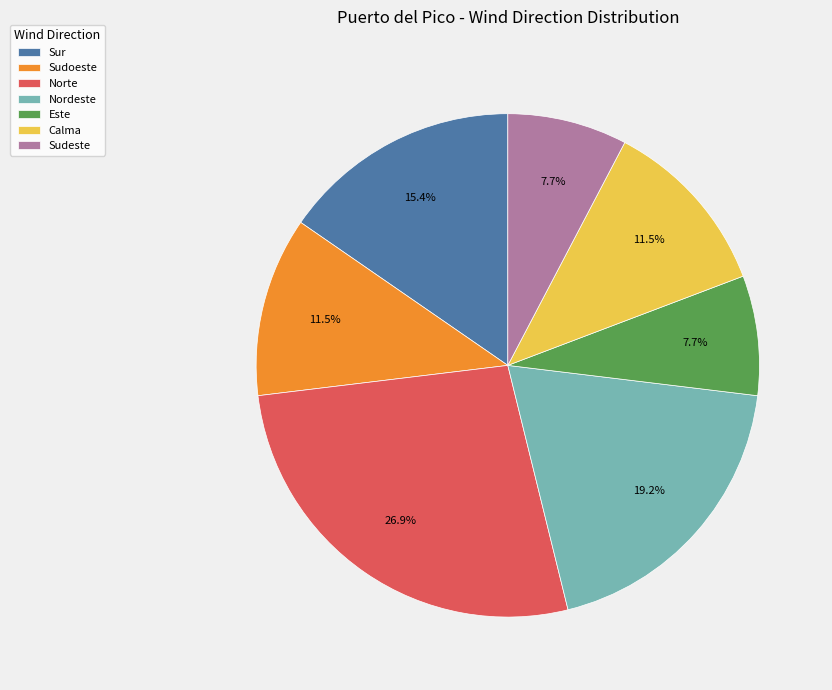

To the nearest percent, what portion does Este represent?

8%